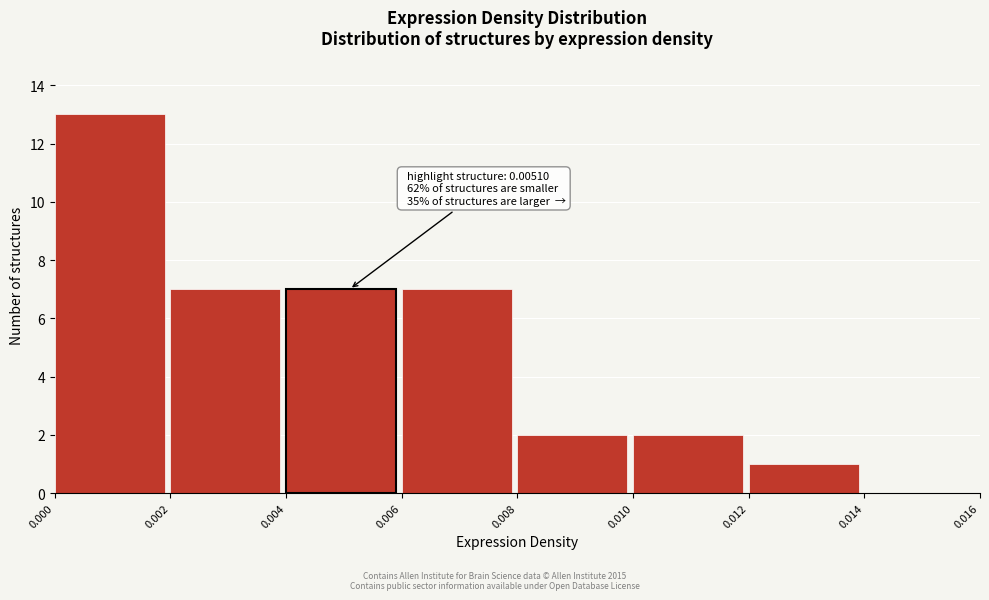

Which range on the x-axis has the tallest bar?

0.000 to 0.002